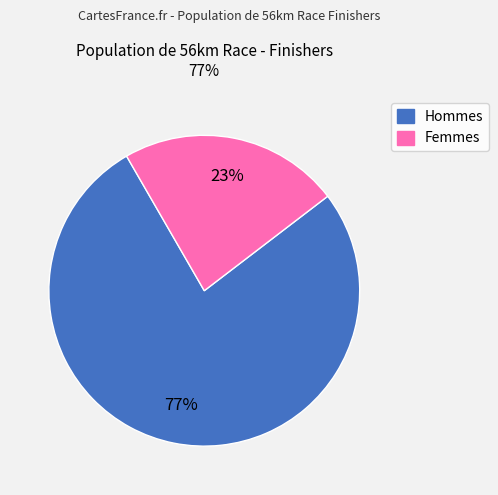

To the nearest percent, what is the difference between the largest and smallest slice percentages?

54%